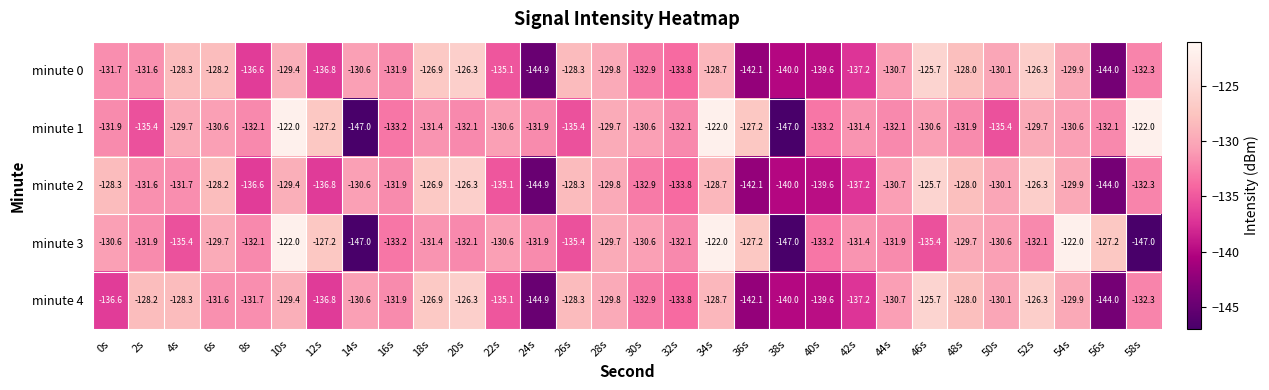

Is it true that minute 4 equals -132.9 at 30s?

True